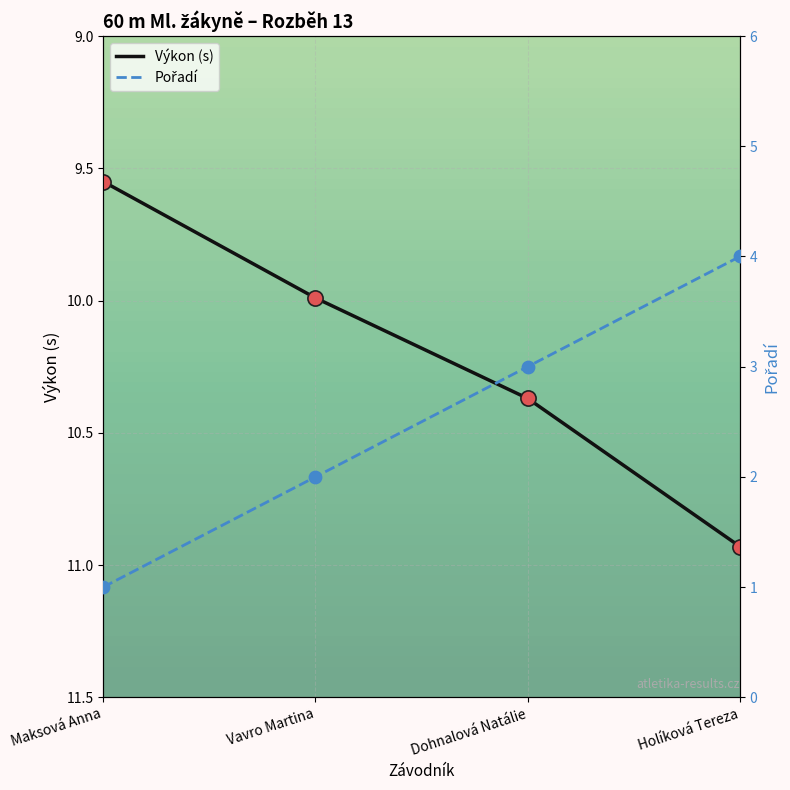

Which series has the largest total across all categories?

Výkon (s)